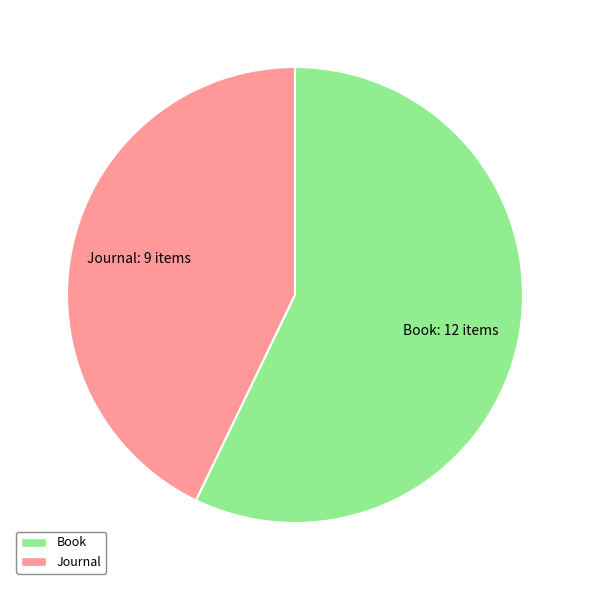

Is there any slice that represents more than half of the pie?

Yes